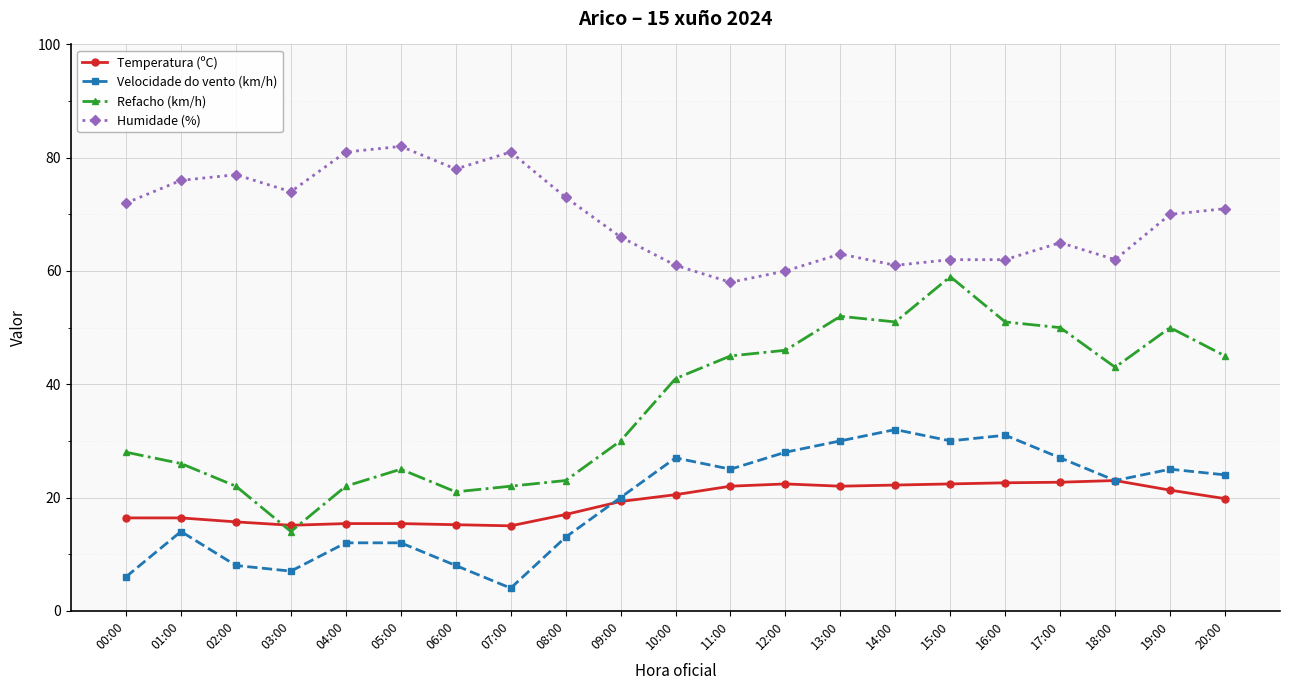

What is the minimum value for Refacho (km/h)?

14.0